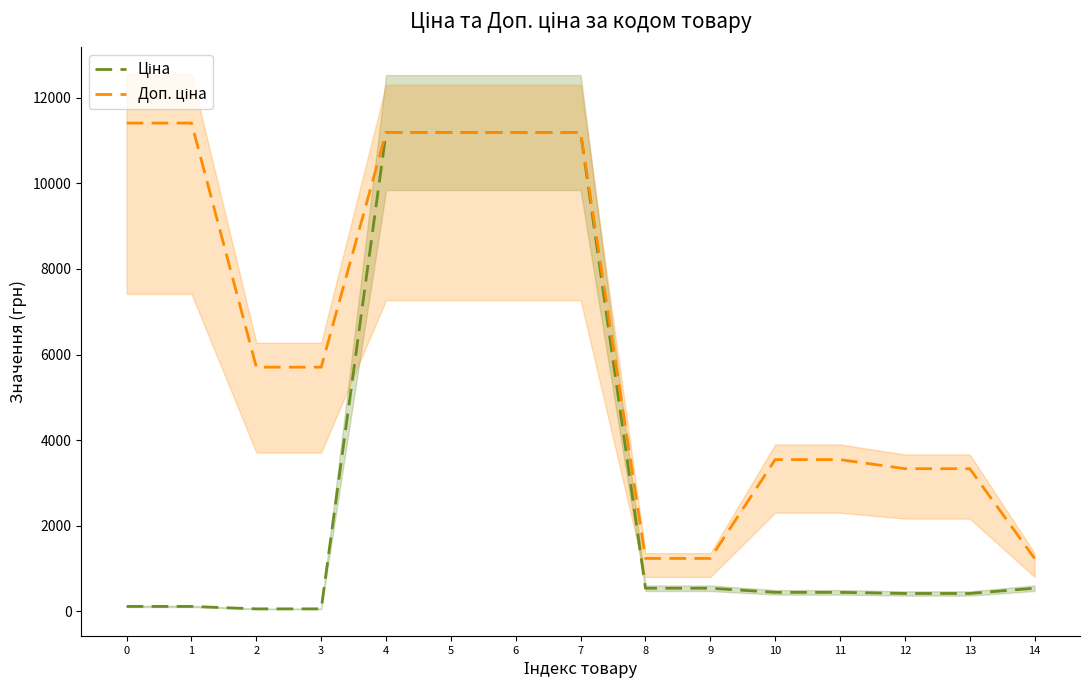

True or false: Ціна and Доп. ціна intersect in this chart.

False